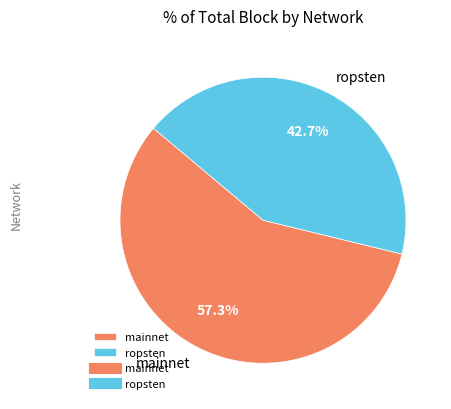

Which category has the smallest portion of the pie?

ropsten